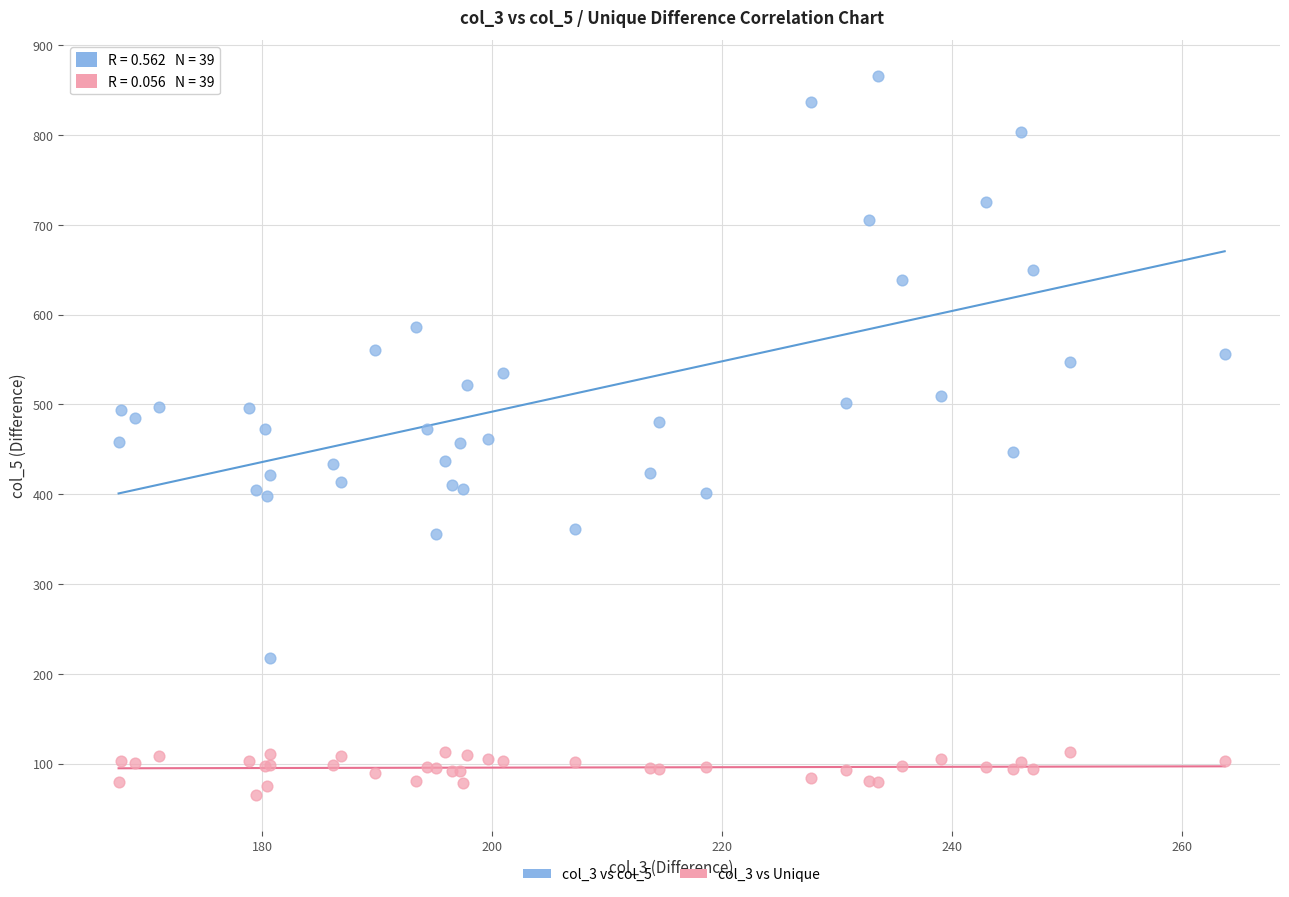

What is the X range (max minus min) for the scatter plot?

96.3